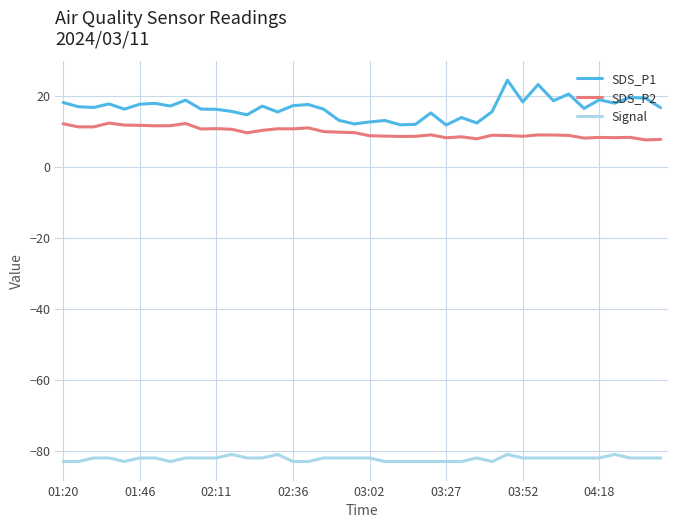

What is the difference between the maximum and minimum values in the SDS_P2 series?

4.7